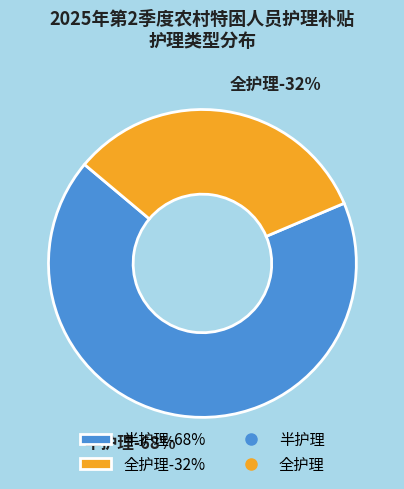

Is it true that 半护理 is 80% of the pie?

False